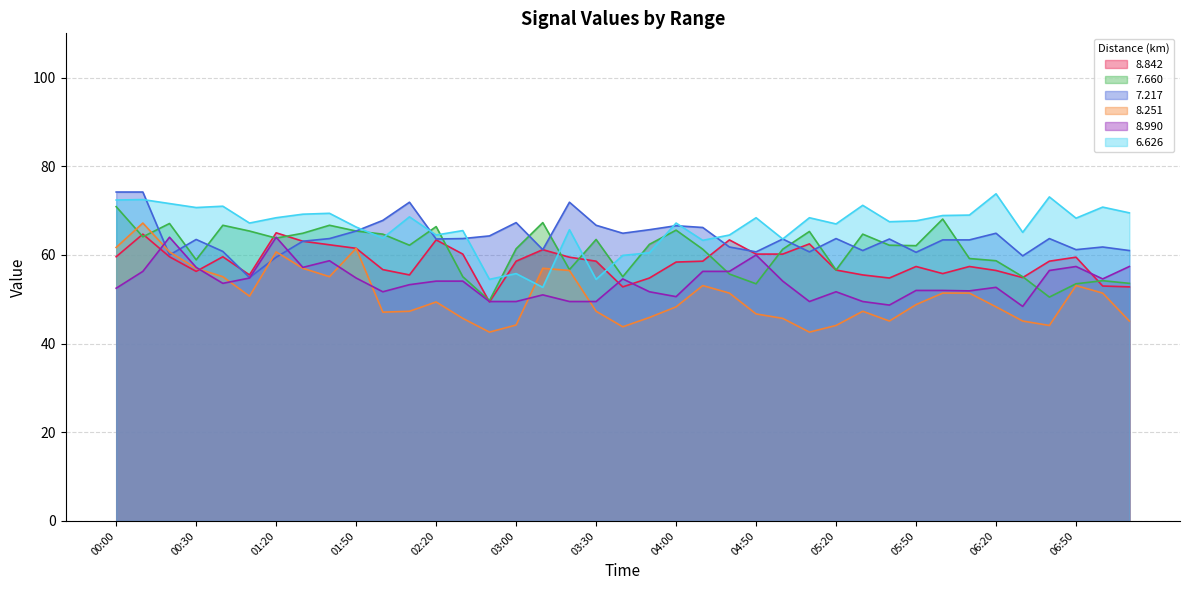

What is the difference between the maximum and minimum values in the 6.626 series?

21.1